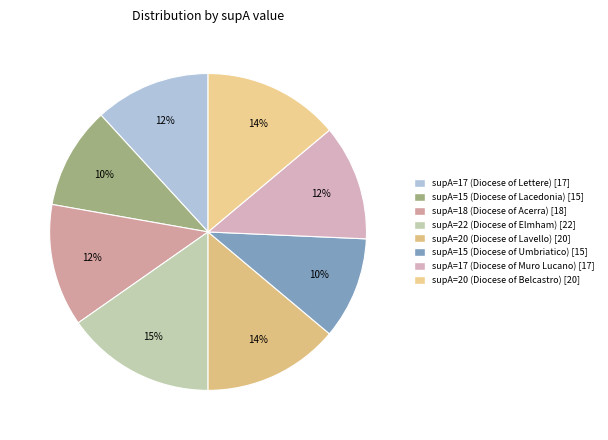

To the nearest percent, what portion does supA=15 (Diocese of Lacedonia) represent?

10%